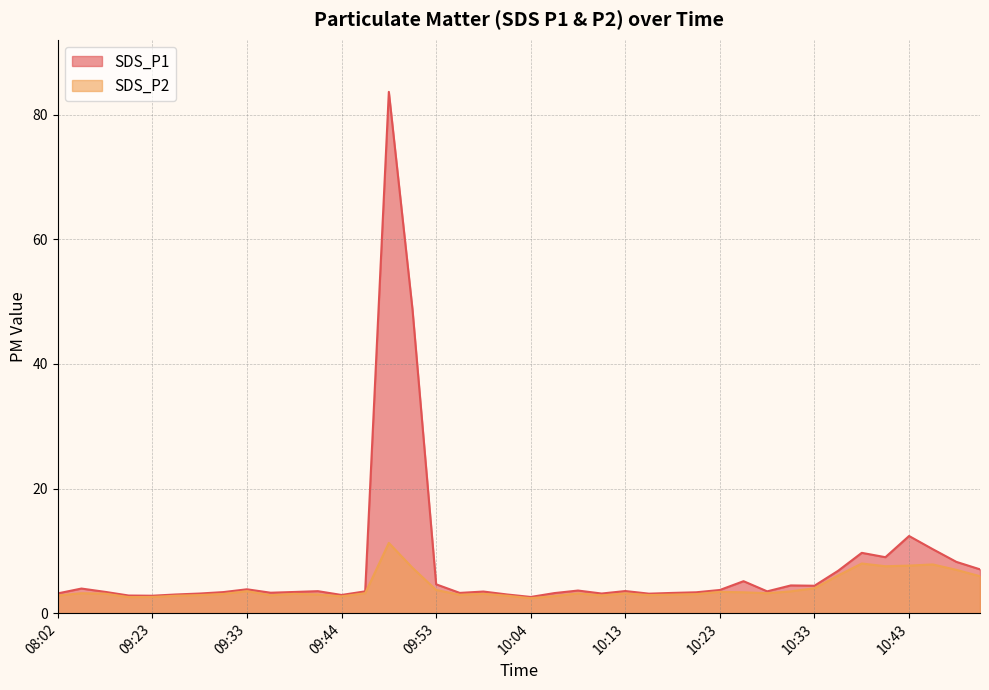

What are all the series names shown in the legend?

SDS_P1, SDS_P2